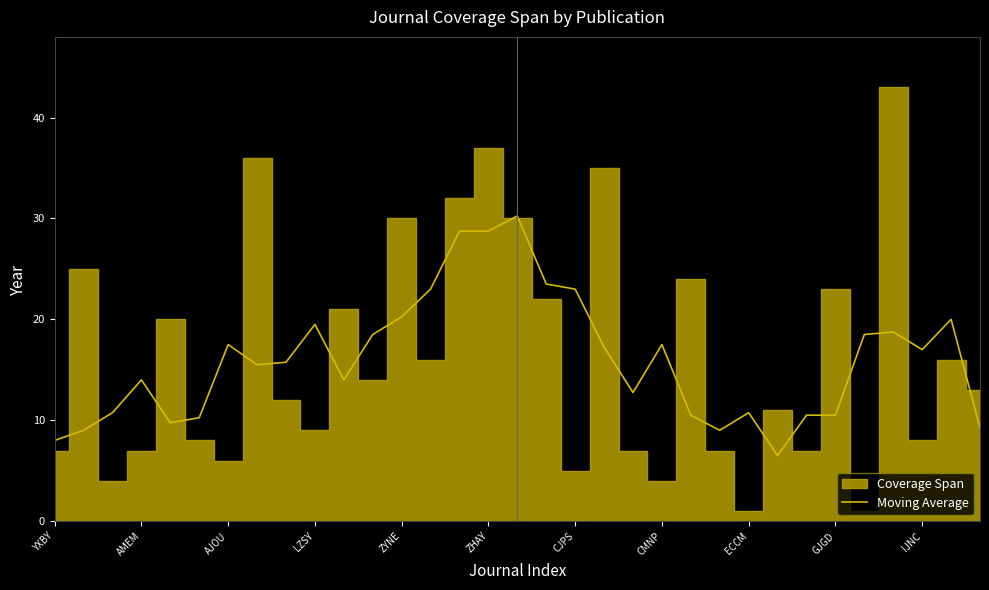

Reading left to right, list all the values displayed in this chart.

8.0	9.0	10.8	14.0	9.8	10.2	17.5	15.5	15.8	19.5	14.0	18.5	20.2	23.0	28.8	28.8	30.2	23.5	23.0	17.2	12.8	17.5	10.5	9.0	10.8	6.5	10.5	10.5	18.5	18.8	17.0	20.0	9.2